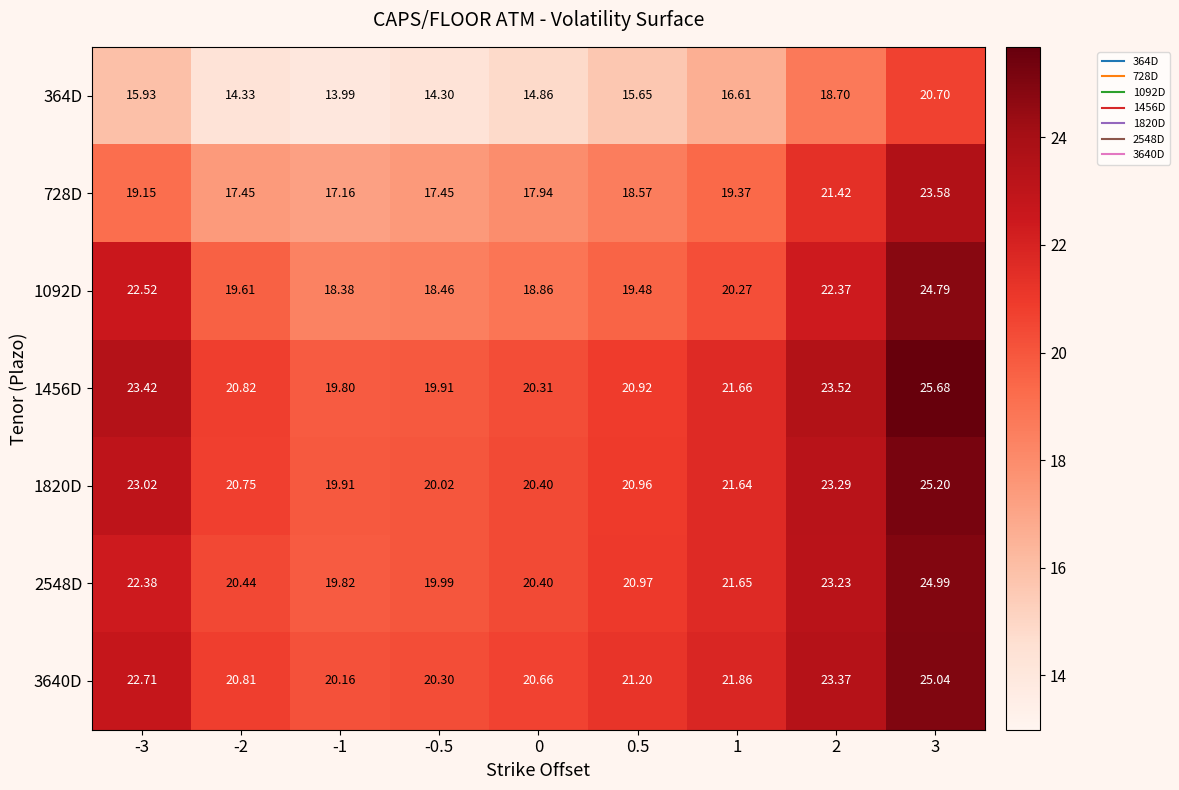

Is the value of 728D at 0 greater than the value of 364D at 2?

No